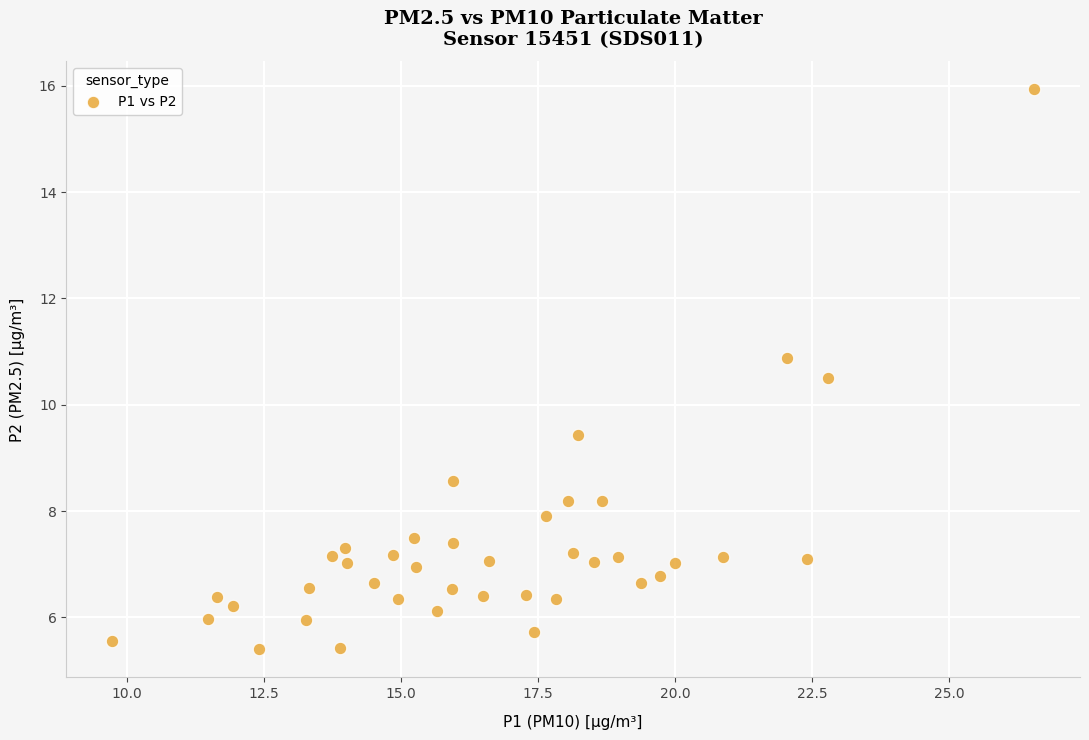

What is the range of X values (max minus min)?

16.8